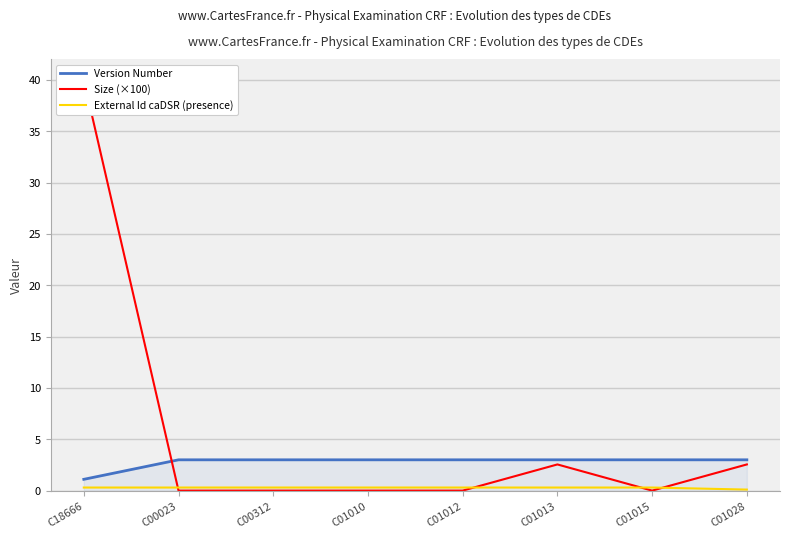

What is the label of the 4th point from the right?

C01012